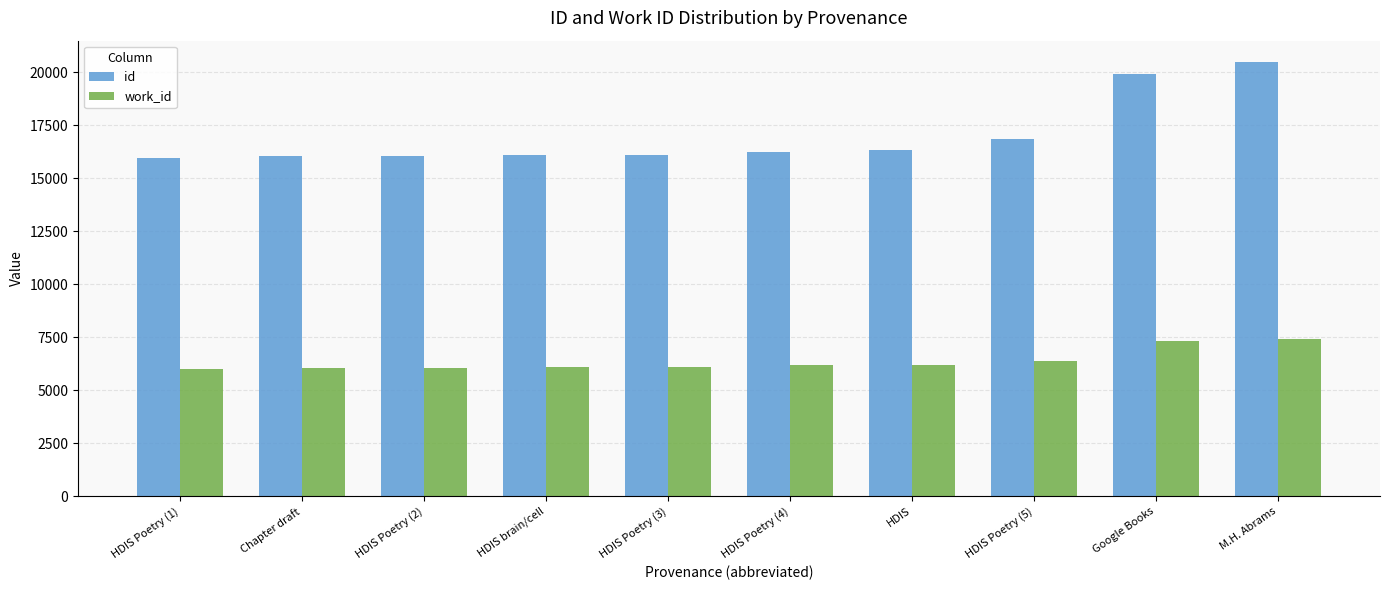

What is the total value across all series at Google Books?

27232